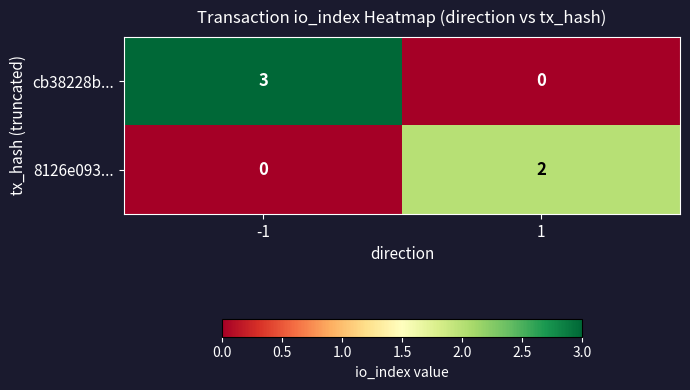

Which series changed the most between -1 and 1?

cb38228b...